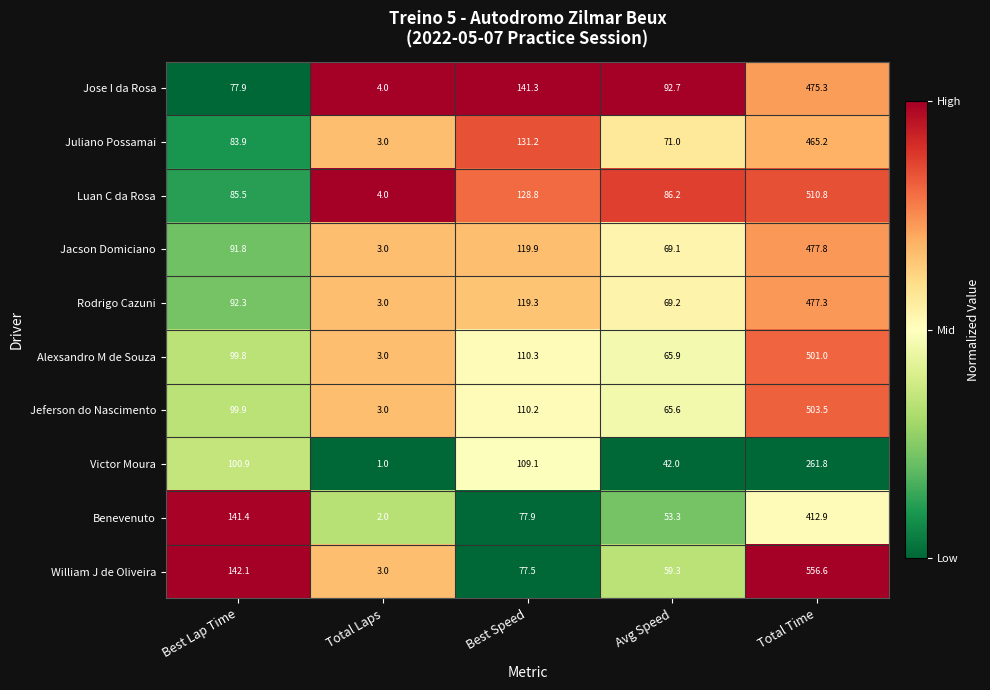

What is the spread (max minus min) of values at Avg Speed?

50.7